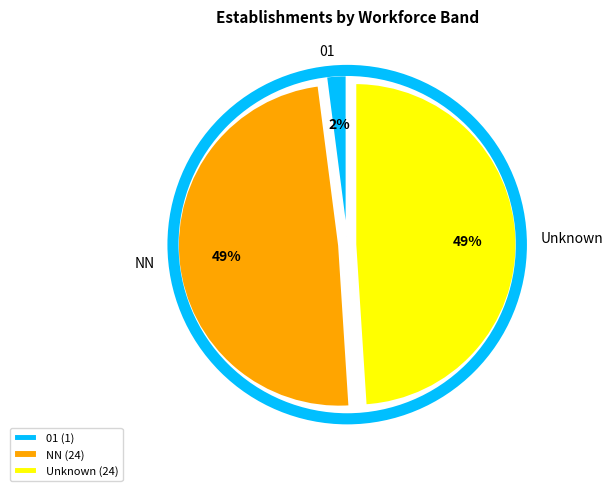

How many slices are in this pie chart?

3